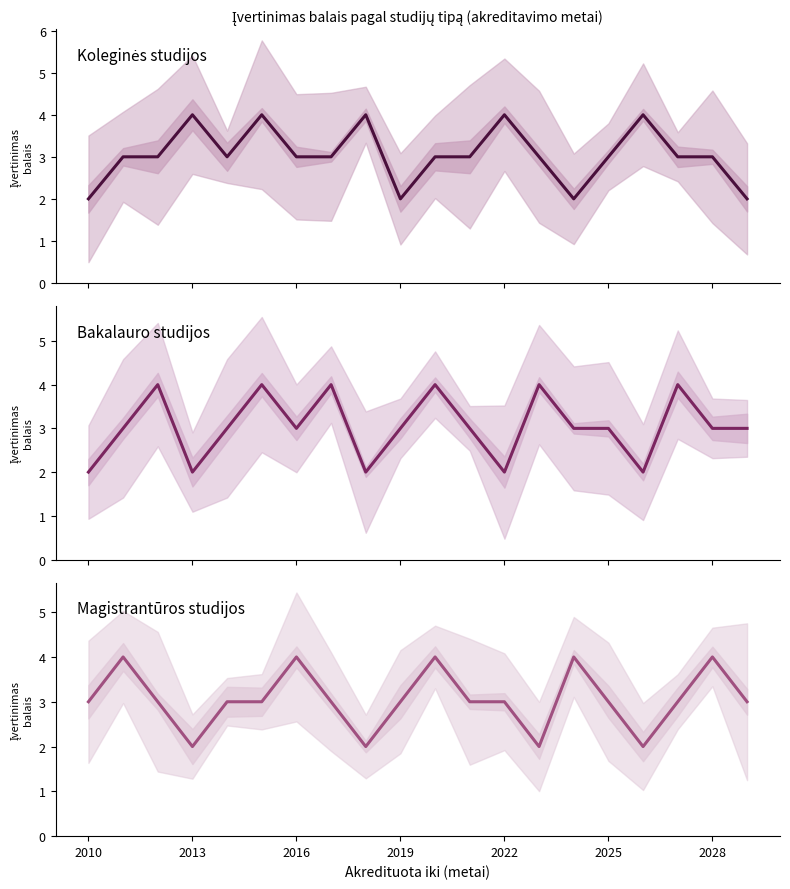

In Magistrantūros studijos, how many points are lower than both neighbors (excluding endpoints)?

4